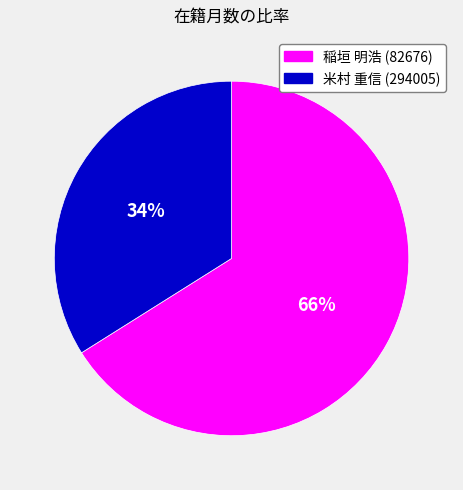

Rank the categories by value from lowest to highest.

米村 重信 (294005), 稲垣 明浩 (82676)